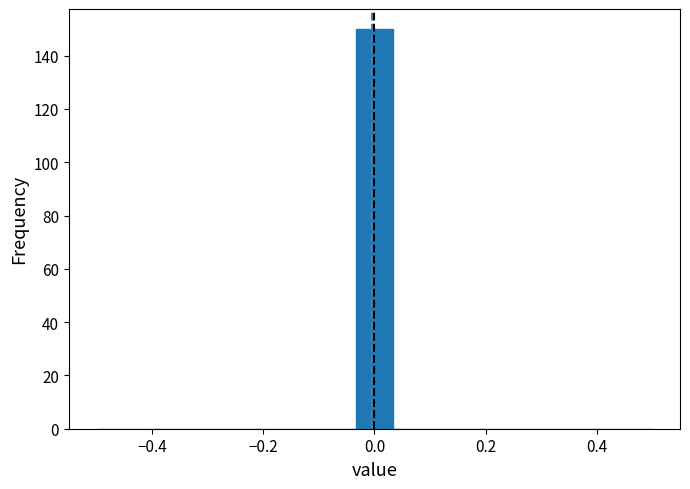

Around what value on the x-axis is the tallest bar? Give the approximate position of its centre, as read against the axis.

0.00